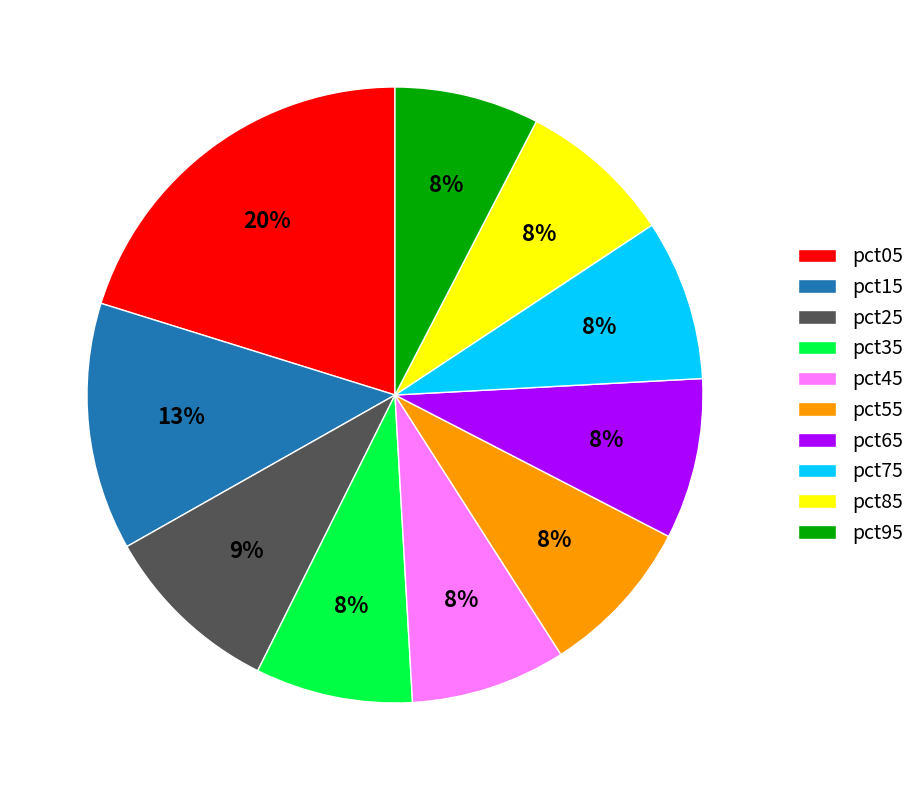

Does any single category account for the majority?

No